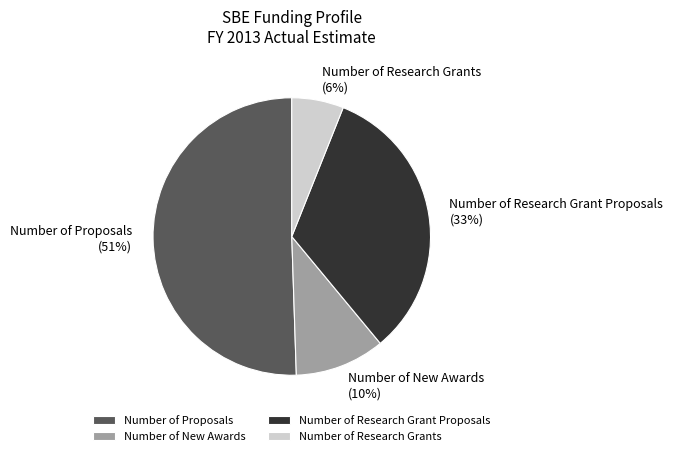

Count the number of slices in the pie.

4